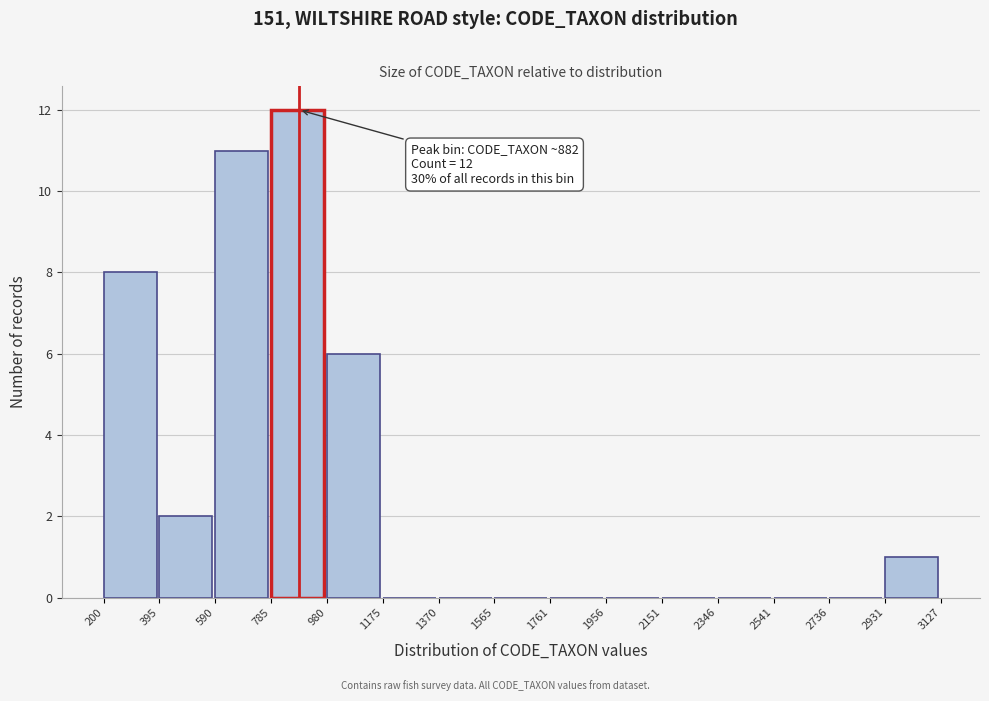

Which range on the x-axis has the tallest bar?

785 to 980